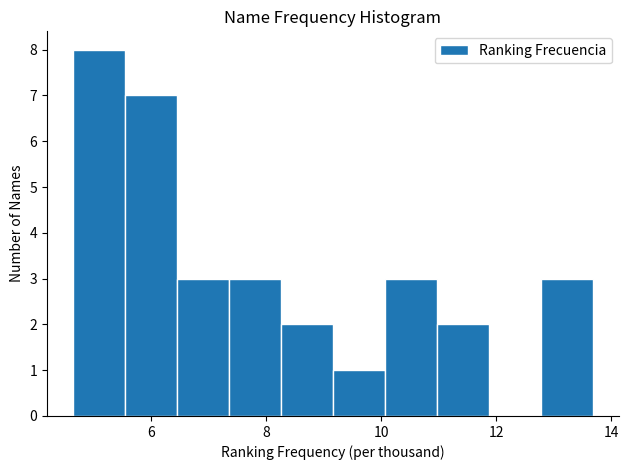

Reading left to right, transcribe this chart: for each bar, give the range it covers on the x-axis and its height. Neither the bar edges nor the heights are printed on the chart, so give them approximately, as read against the axes.

4.6 to 5.6: 8
5.6 to 6.4: 7
6.4 to 7.4: 3
7.4 to 8.2: 3
8.2 to 9.2: 2
9.2 to 10.0: 1
10.0 to 11.0: 3
11.0 to 11.8: 2
11.8 to 12.8: 0
12.8 to 13.6: 3